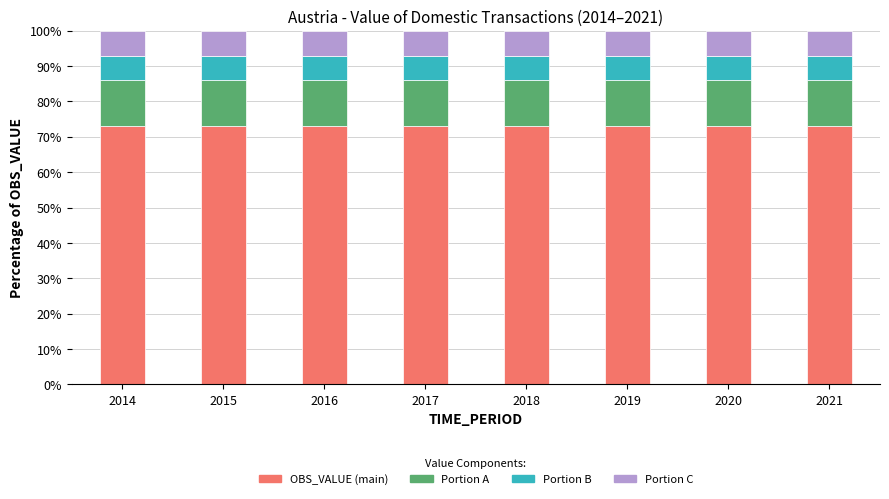

What is the sum of all OBS_VALUE (main) values?

584.0